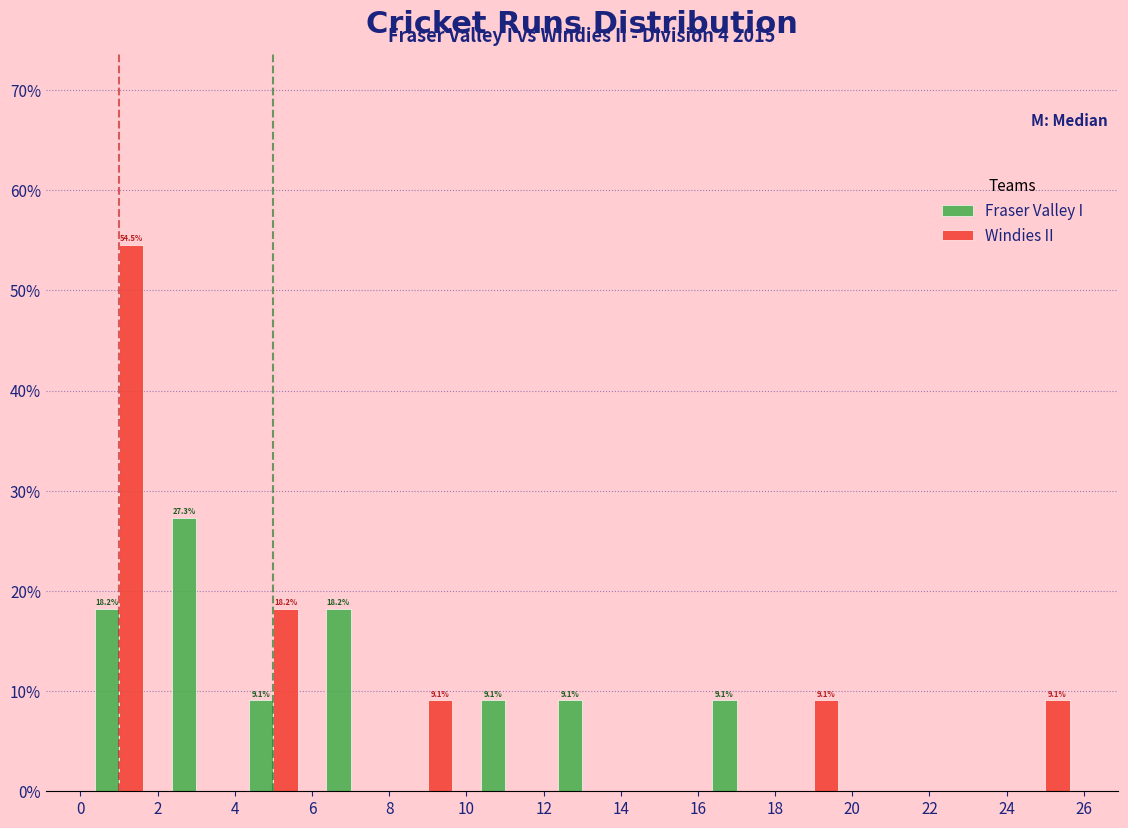

In the Windies II series, which range on the x-axis has the tallest bar?

0 to 2